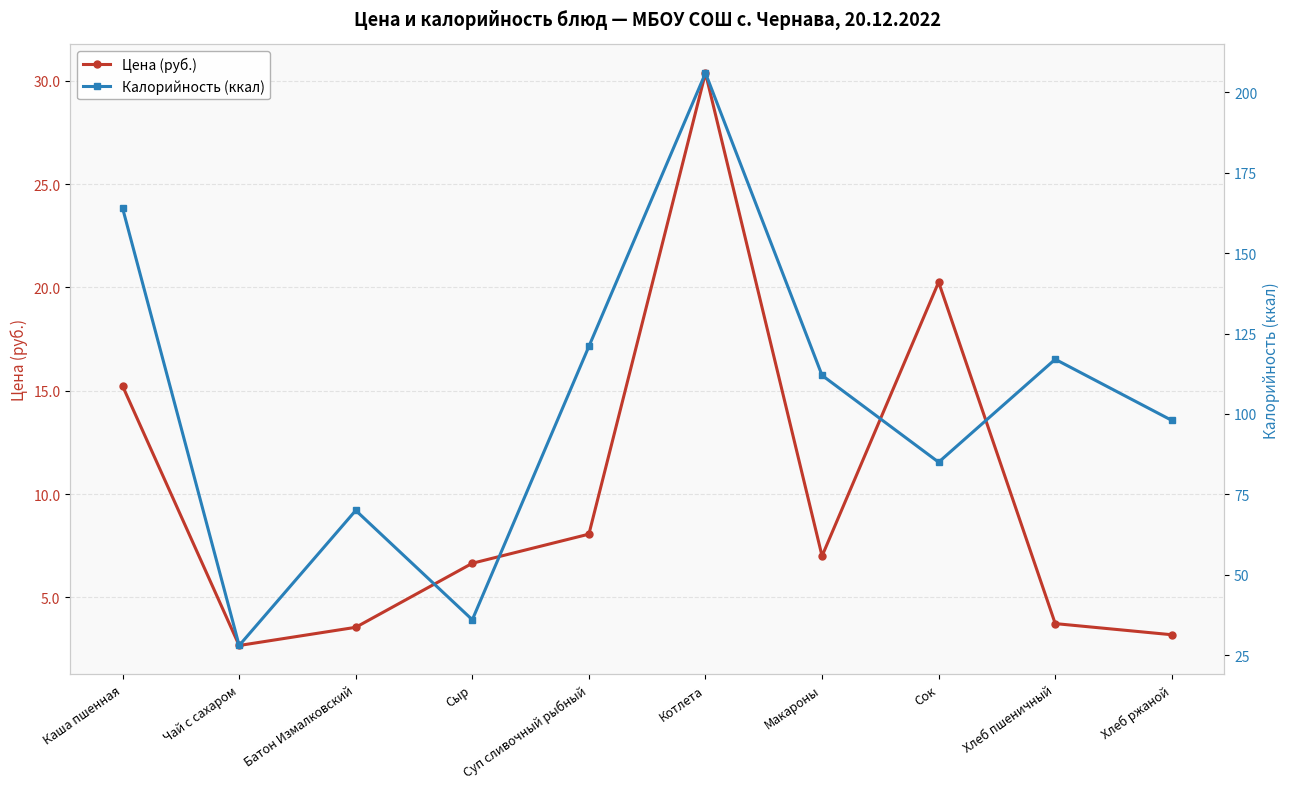

True or false: Цена (руб.) and Калорийность (ккал) cross at least once.

False